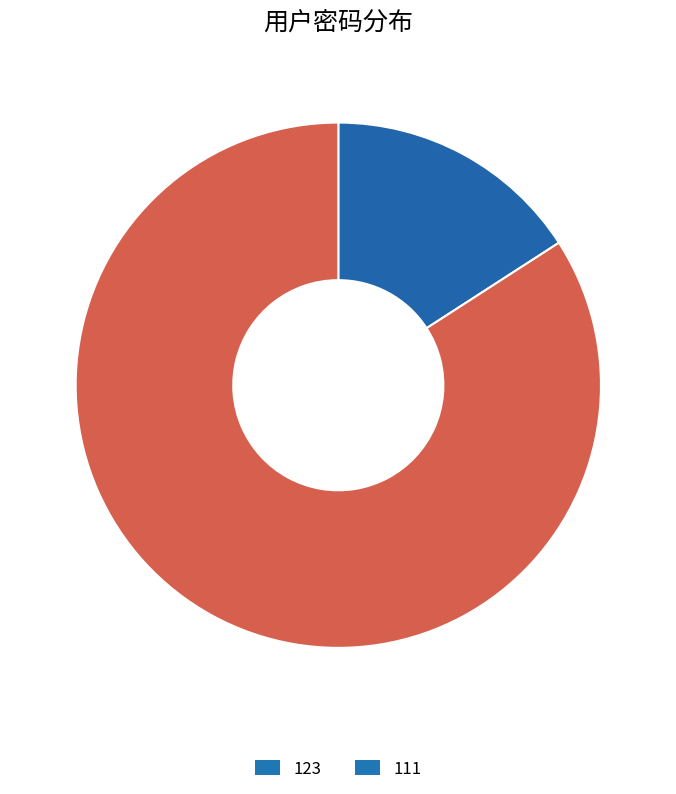

Is 111 the majority of the pie?

Yes